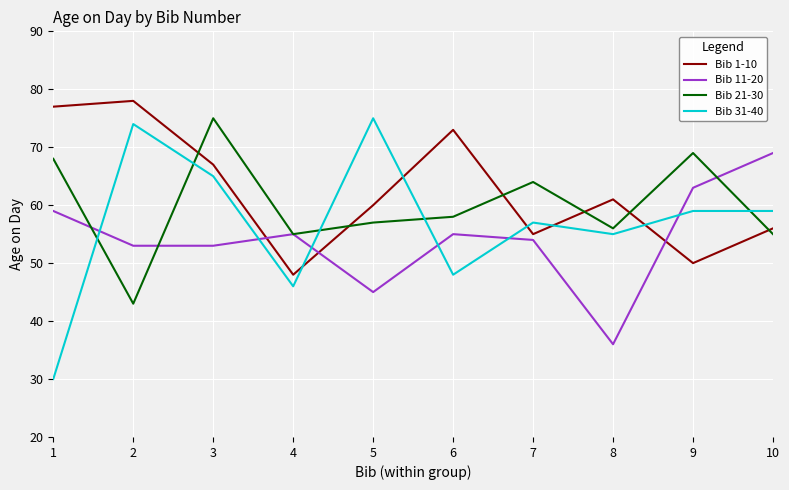

Where is the first local minimum for Bib 1-10?

4